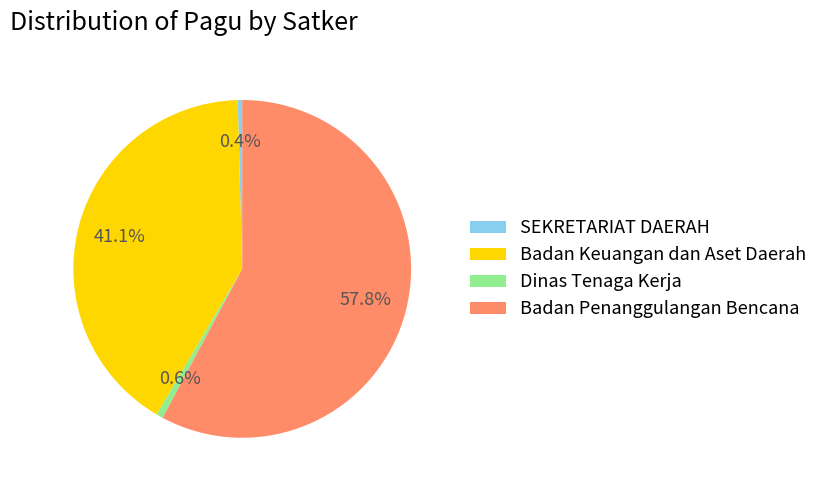

Is the sum of Badan Keuangan dan Aset Daerah and SEKRETARIAT DAERAH greater than half?

No